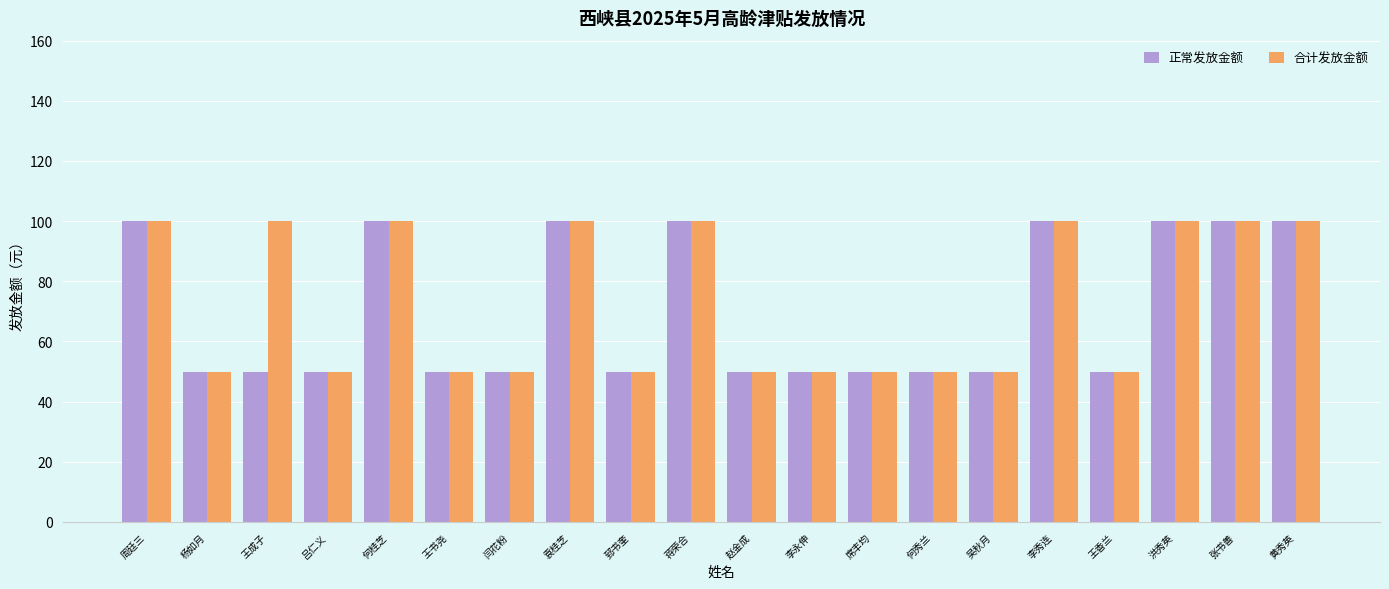

What is the label of the 13th bar from the right?

袁桂芝